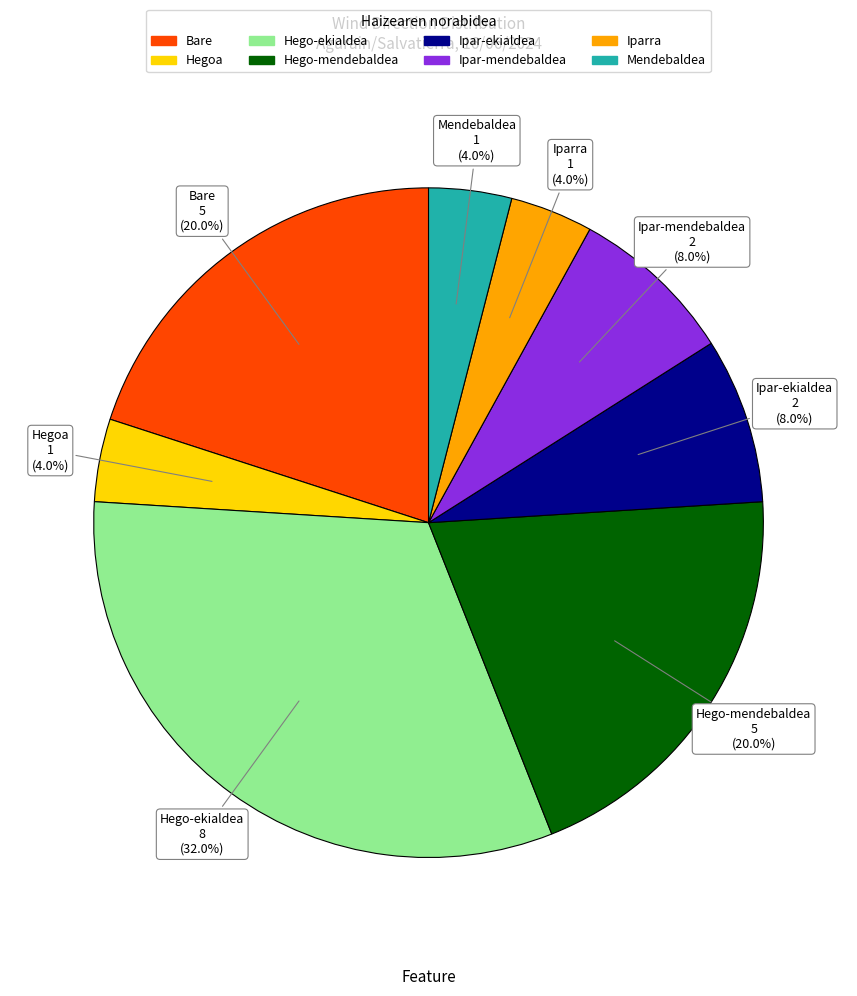

Which slice is the largest?

Hego-ekialdea